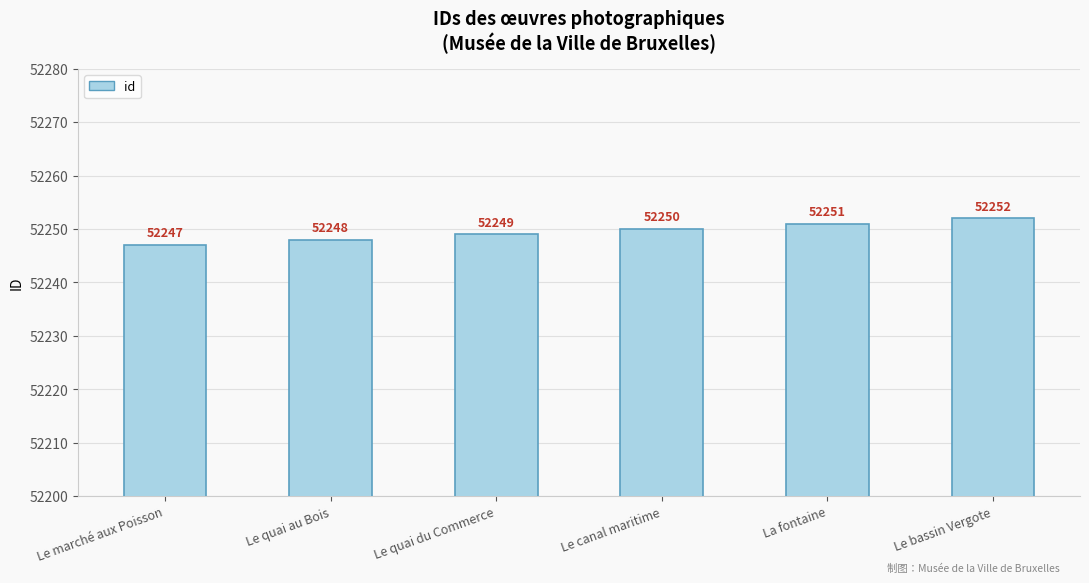

How many values are below 52250?

3